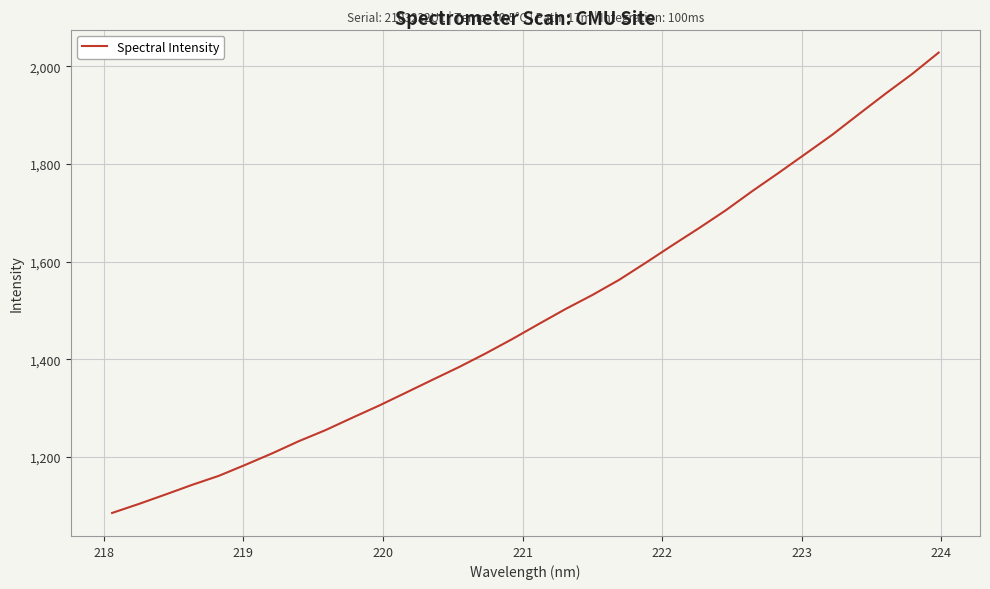

What is the maximum value shown in the chart?

2028.3